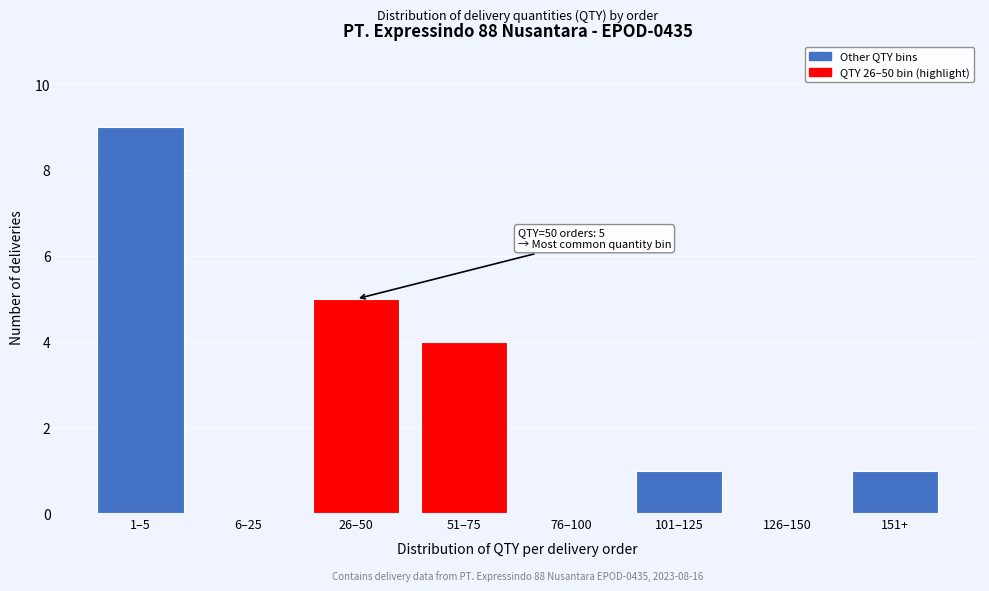

Reading left to right, what are all the values shown in this chart?

1–5=9	6–25=0	26–50=5	51–75=4	76–100=0	101–125=1	126–150=0	151+=1